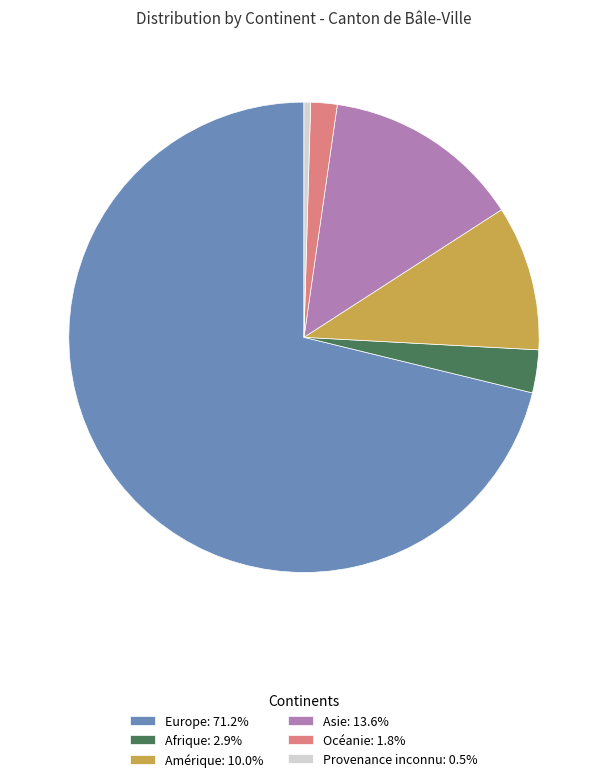

Combined, do Europe: 71.2% and Afrique: 2.9% account for over 50%?

Yes